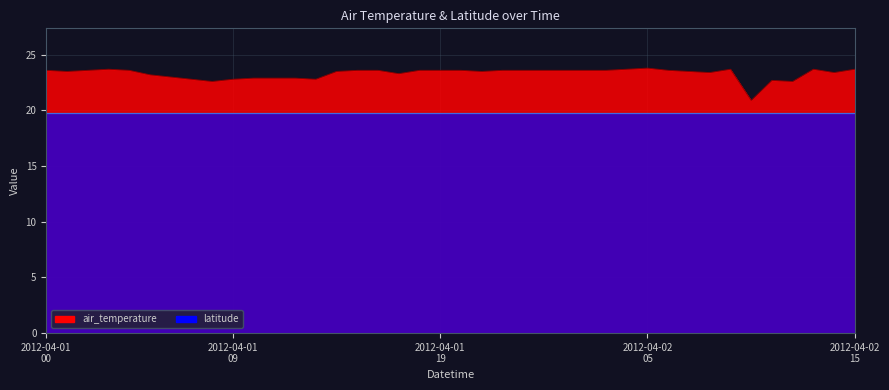

List the labels in order of value, largest first.

2012-04-02T05, 2012-04-01T03, 2012-04-02T04, 2012-04-02T09, 2012-04-02T13, 2012-04-02T15, 2012-04-01T00, 2012-04-01T02, 2012-04-01T04, 2012-04-01T15, 2012-04-01T16, 2012-04-01T18, 2012-04-01T19, 2012-04-01T20, 2012-04-01T22, 2012-04-01T23, 2012-04-02T00, 2012-04-02T01, 2012-04-02T02, 2012-04-02T03, 2012-04-02T06, 2012-04-01T01, 2012-04-01T14, 2012-04-01T21, 2012-04-02T07, 2012-04-02T08, 2012-04-02T14, 2012-04-01T17, 2012-04-01T05, 2012-04-01T06, 2012-04-01T10, 2012-04-01T11, 2012-04-01T12, 2012-04-01T07, 2012-04-01T09, 2012-04-01T13, 2012-04-02T11, 2012-04-01T08, 2012-04-02T12, 2012-04-02T10